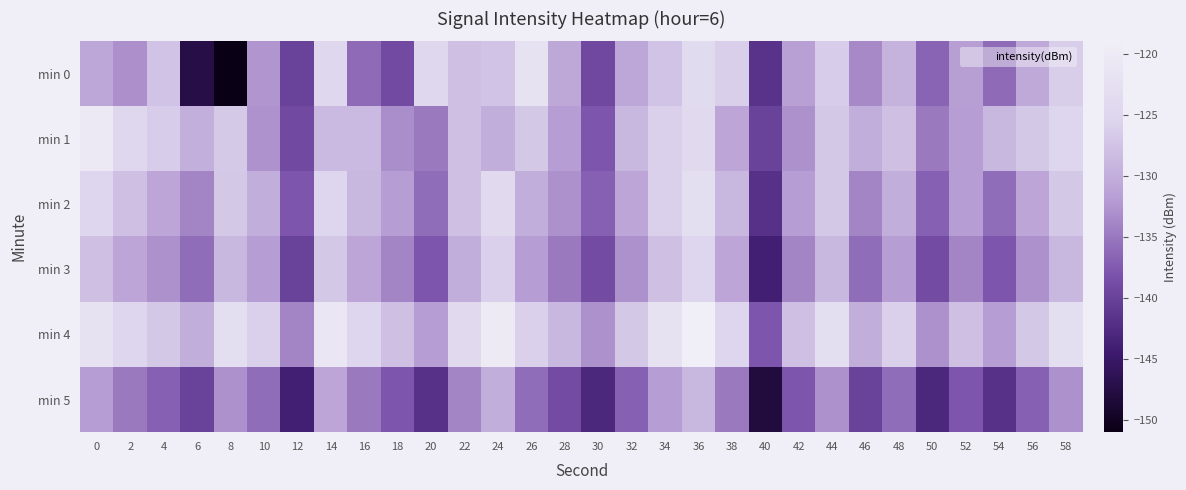

How many categories are shown in the chart?

30